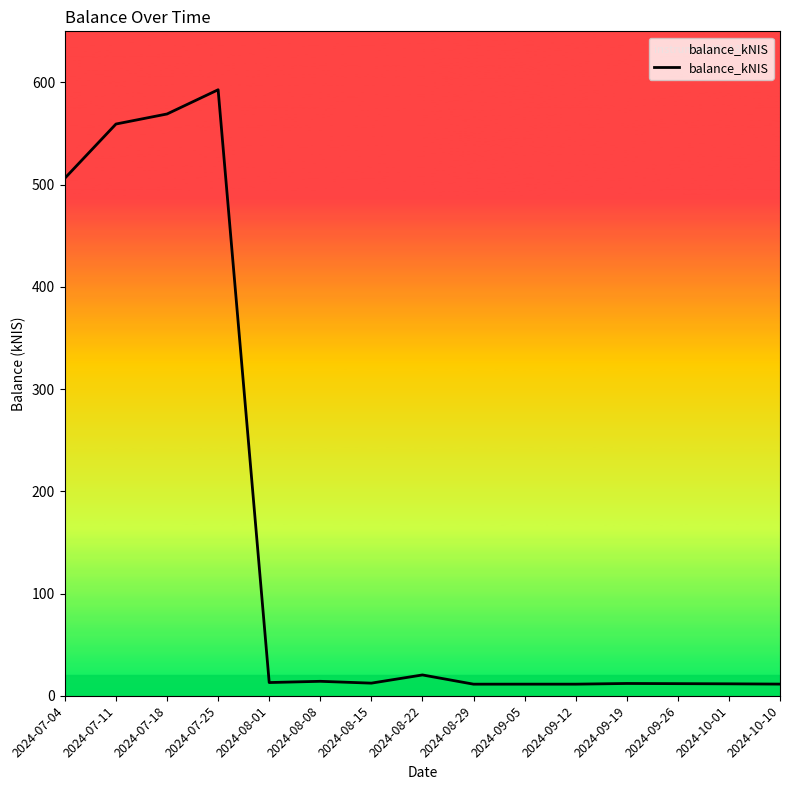

What is the difference between the maximum and minimum values?

581.5